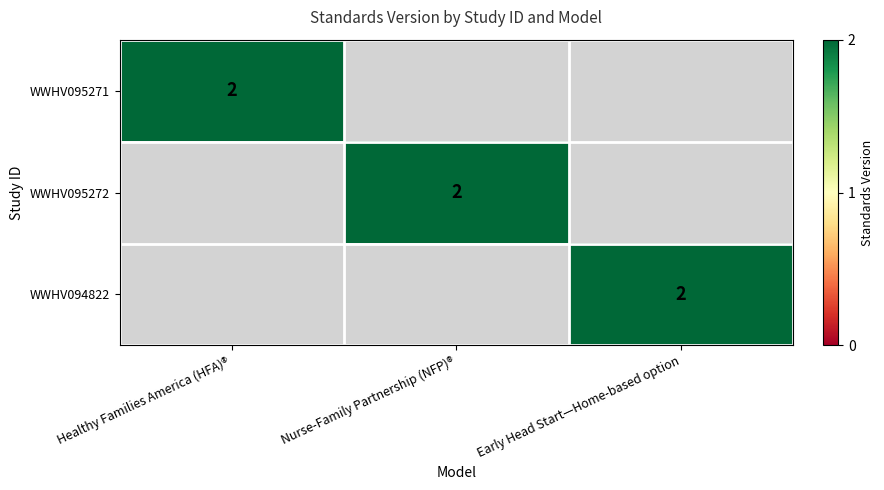

What is the maximum value shown in the chart?

2